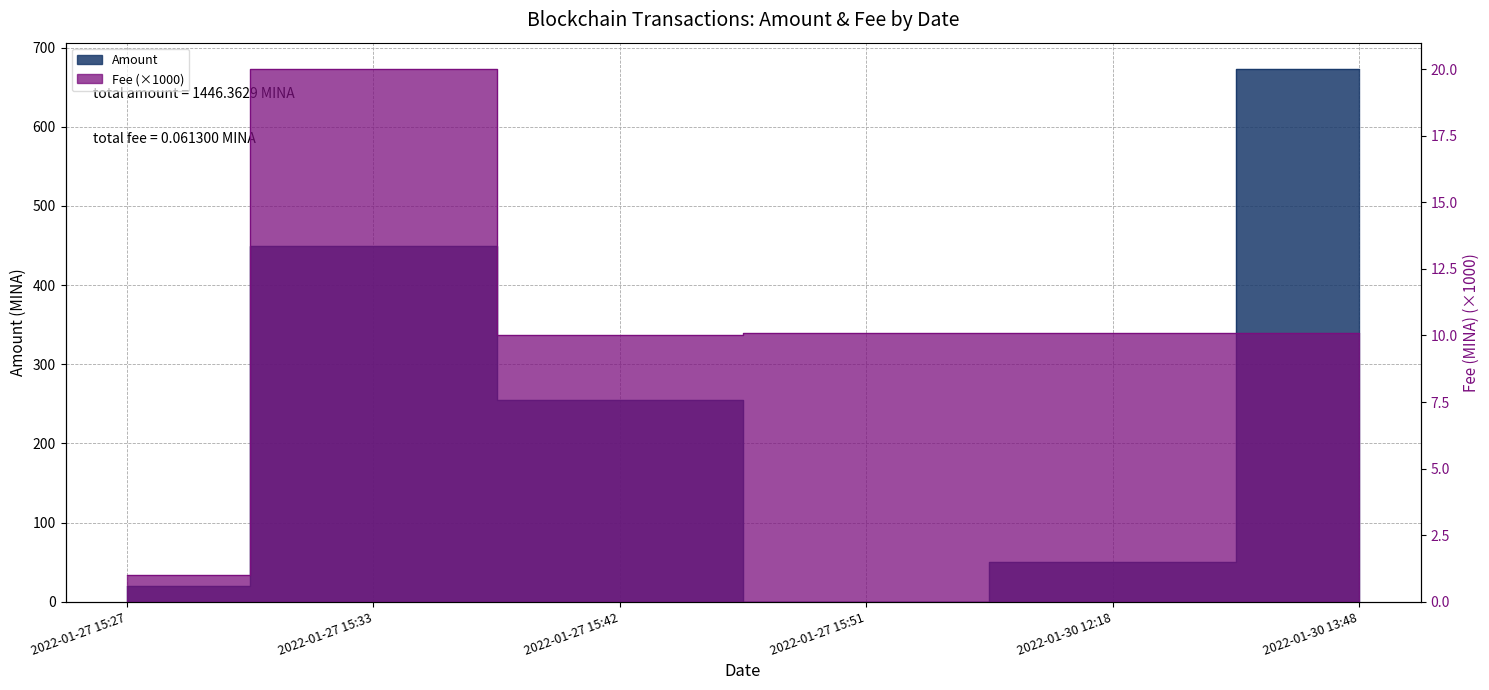

Where is the first local maximum for Amount?

2022-01-27 15:33